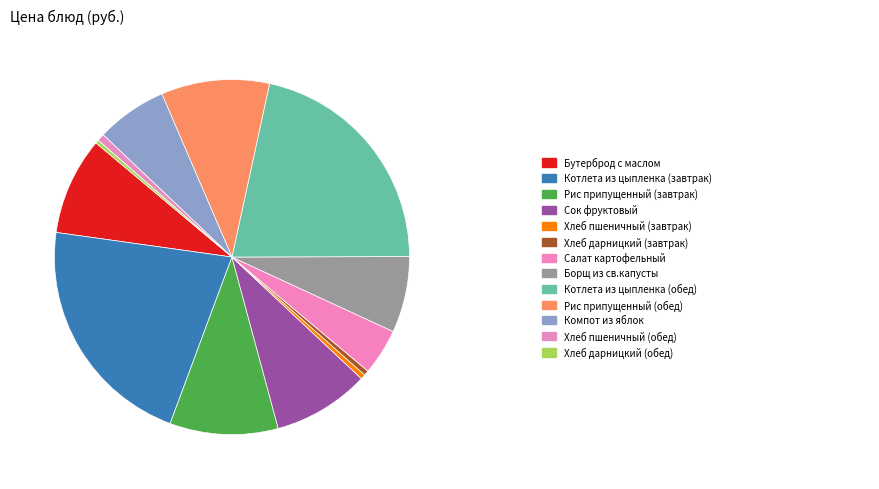

Count the number of slices in the pie.

13